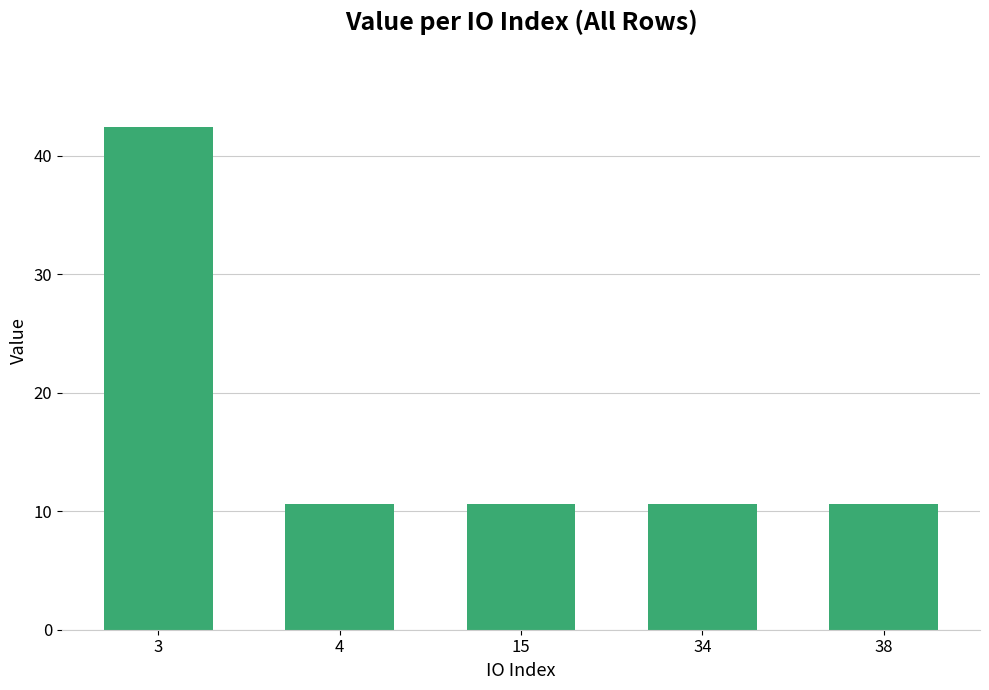

What is the sum of the values at 34 and 15?

21.2